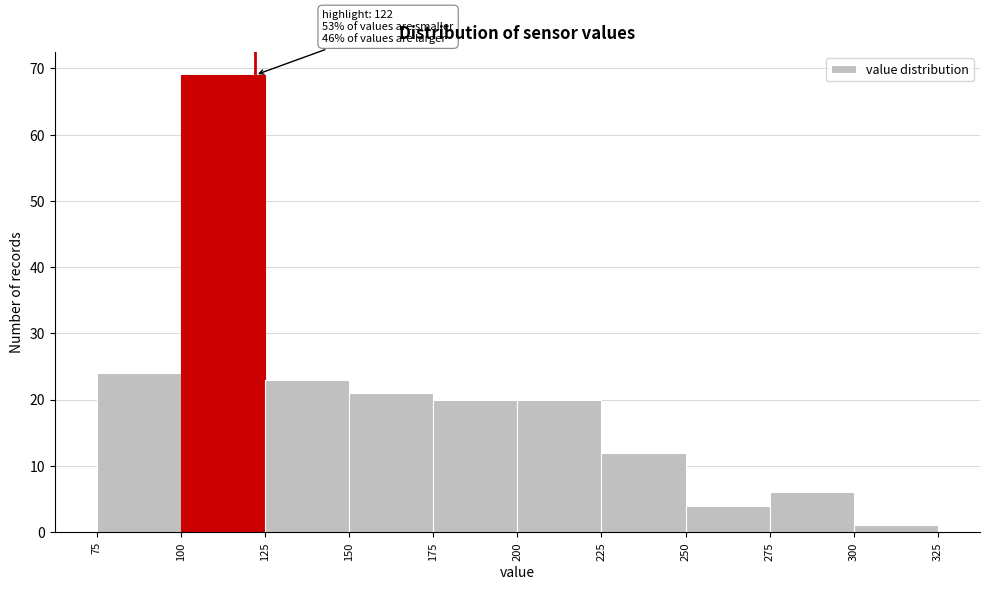

Over which range of the x-axis is the bar tallest?

100 to 125